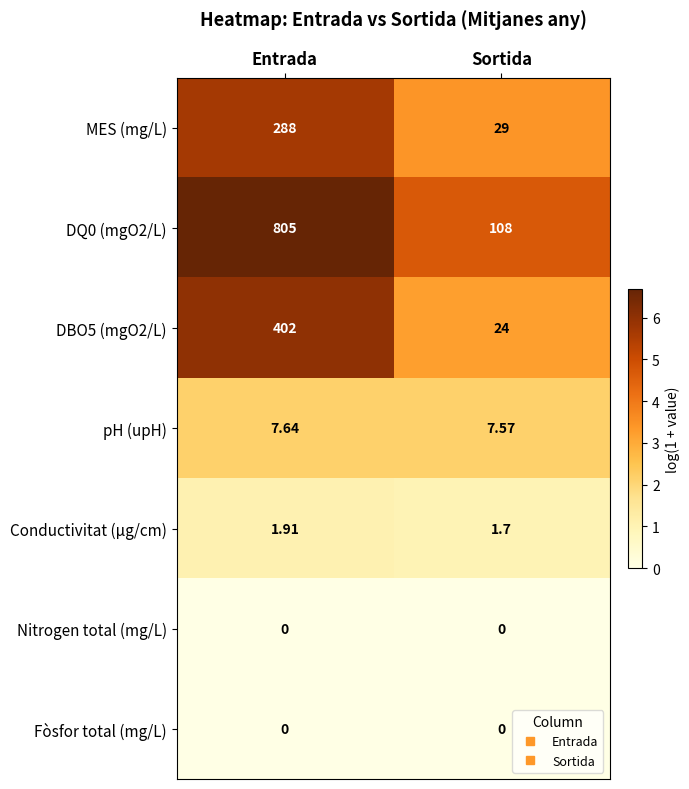

Is the value of DQ0 (mgO2/L) at Entrada greater than the value of Nitrogen total (mg/L) at Entrada?

Yes